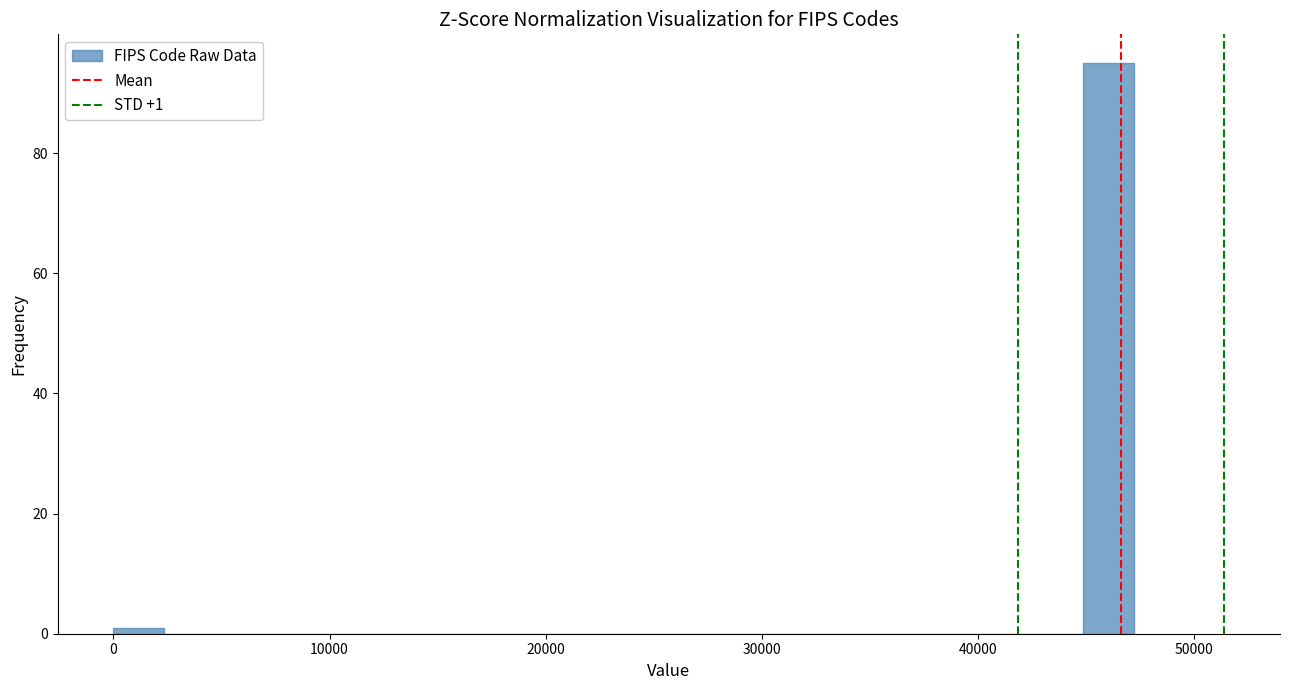

Read against the x-axis, roughly where is the centre of the tallest bar?

46000